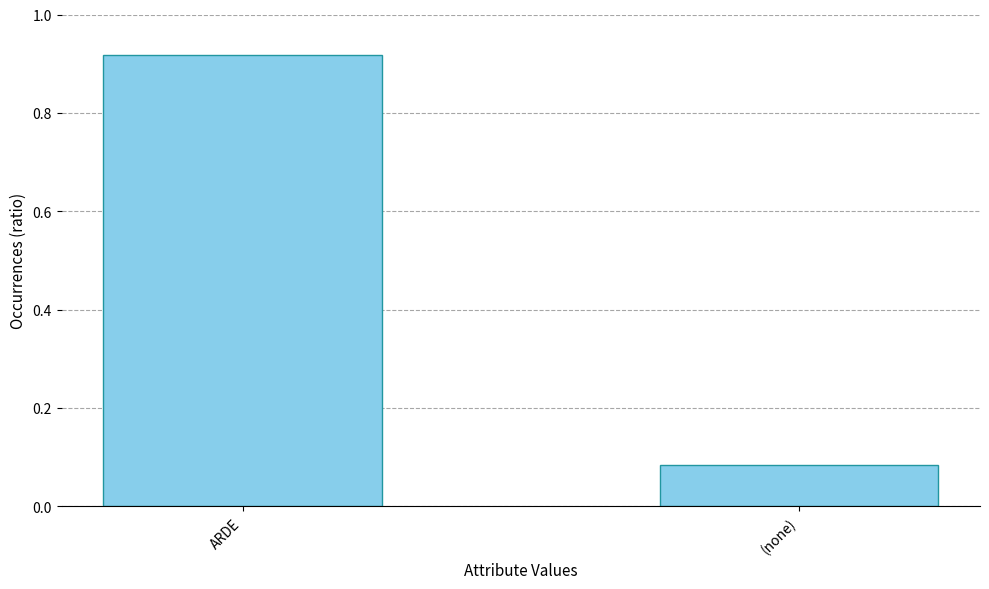

What is the difference between the maximum and minimum values?

0.8